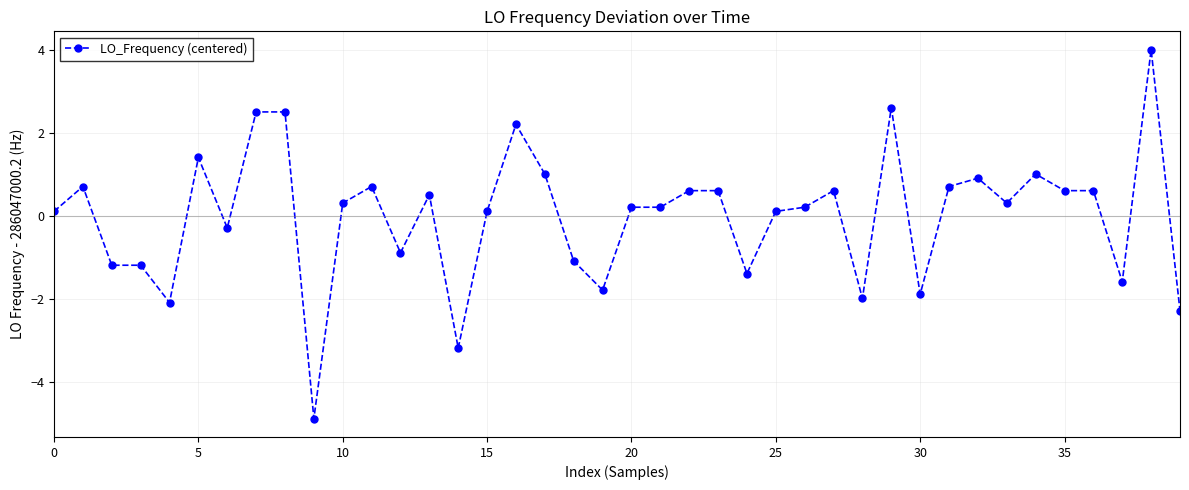

What is the greatest value displayed?

4.0